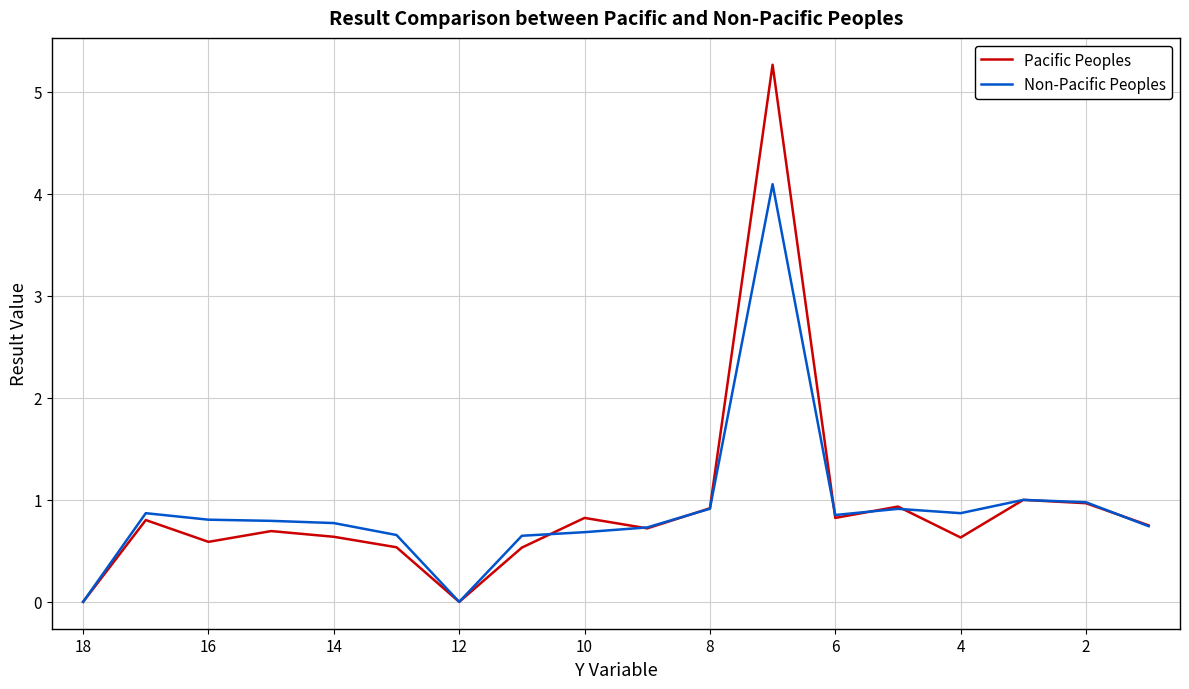

What are all the series names shown in the legend?

Pacific Peoples, Non-Pacific Peoples